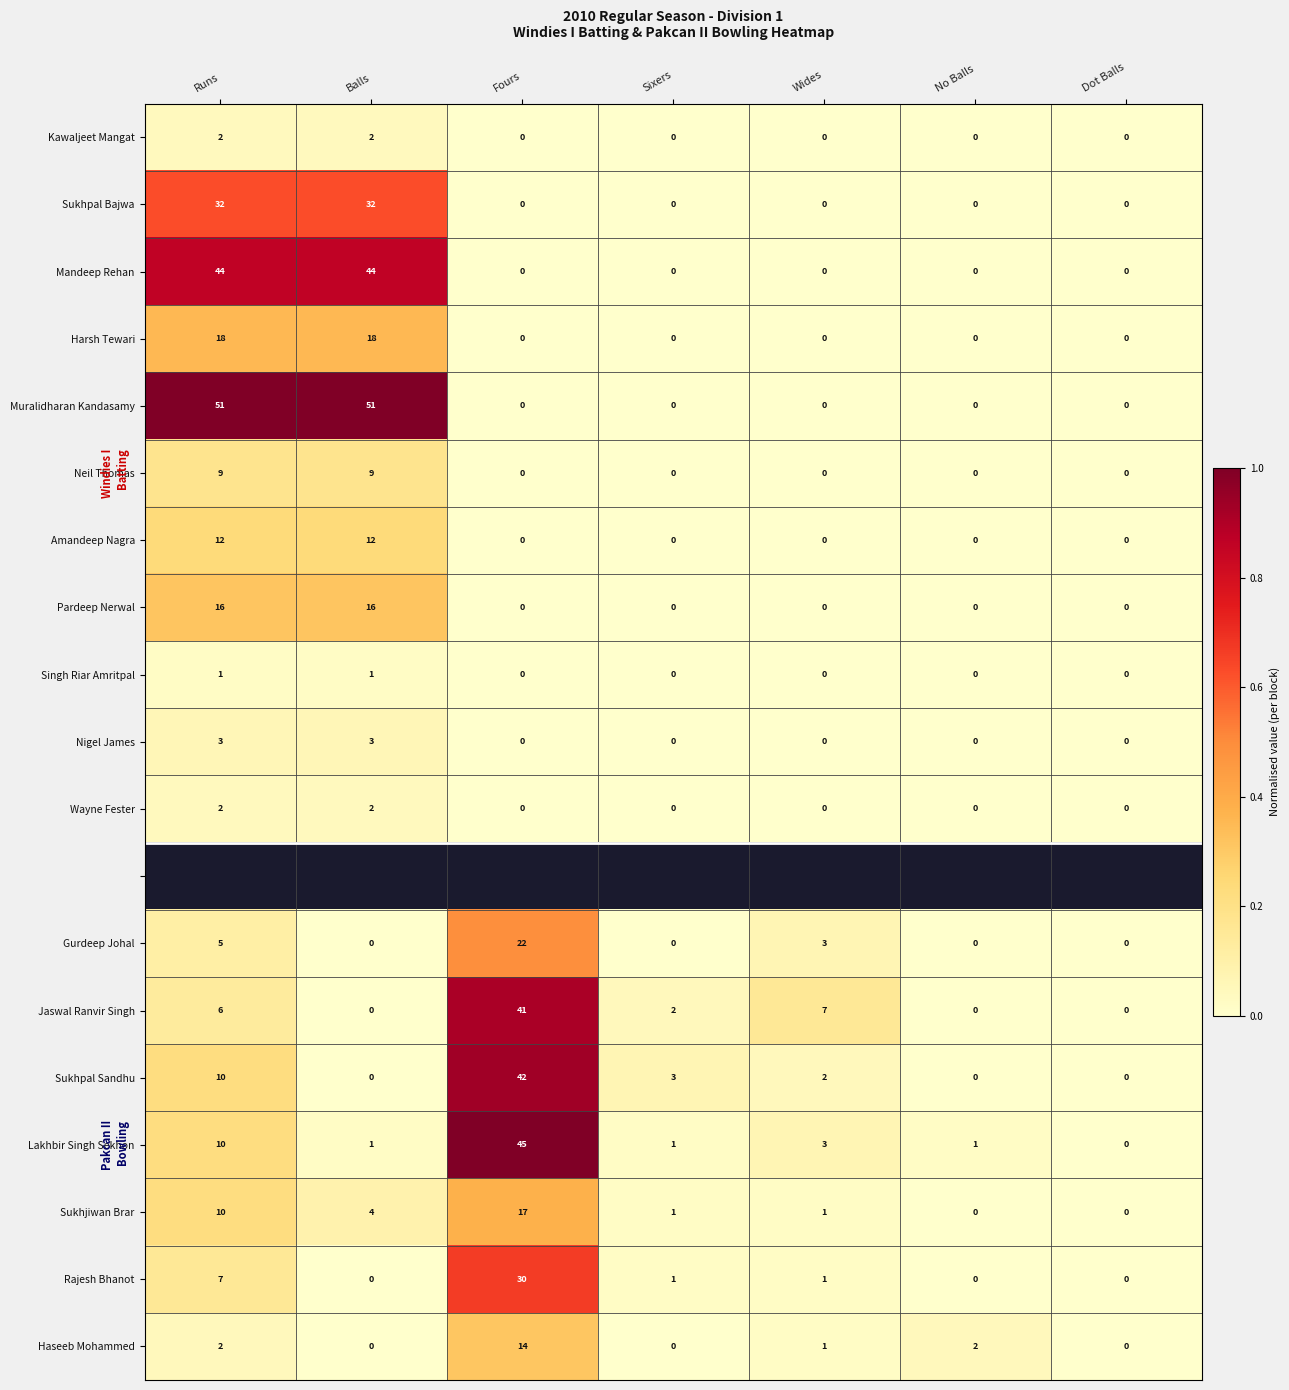

What is the maximum value shown in the chart?

1.0